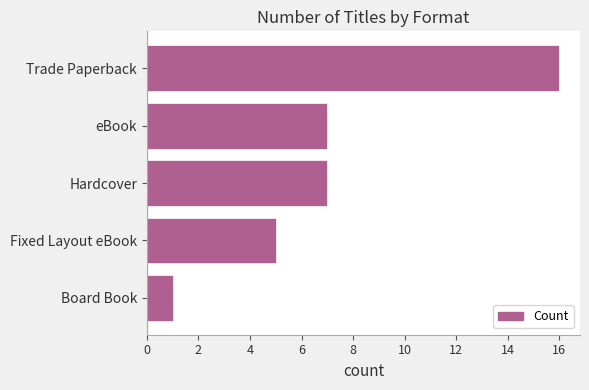

Count the number of categories in the chart.

5